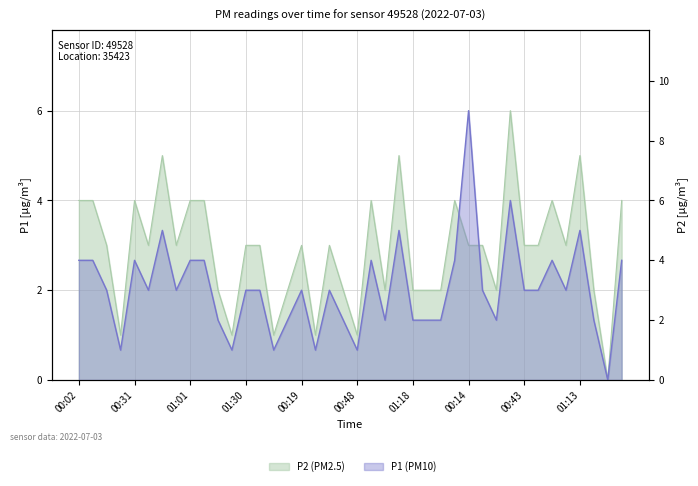

The P1 series shows 1 at 01:23. True or false?

True